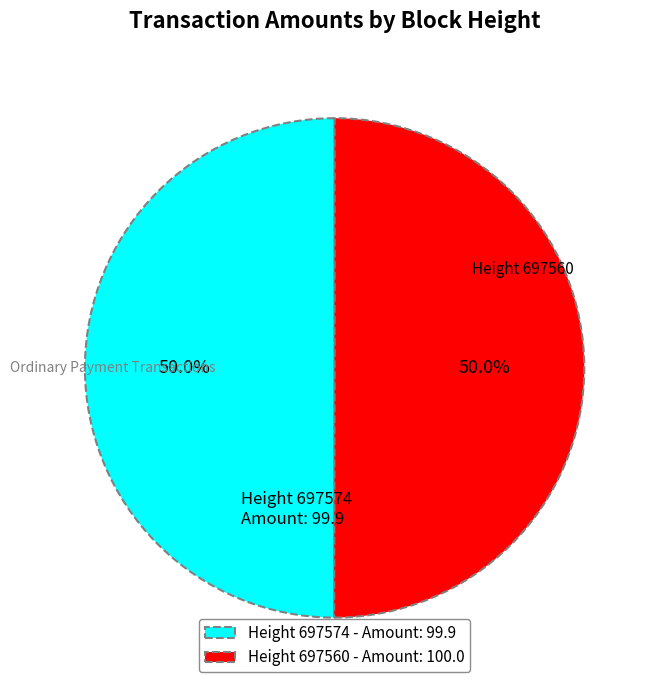

What percentage is NOT represented by Height 697560?

50.0%